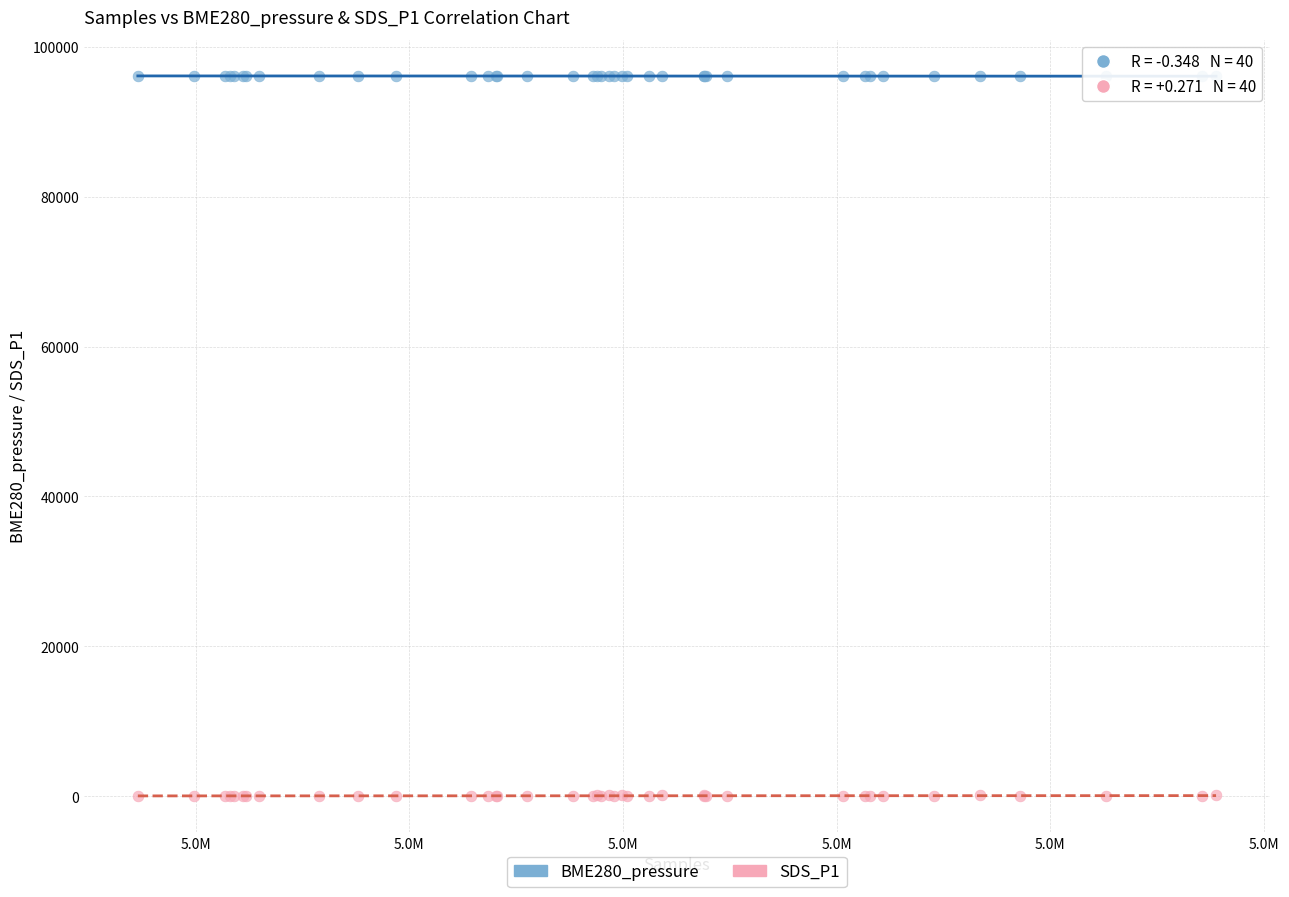

Which series contains the lowest Y value?

SDS_P1